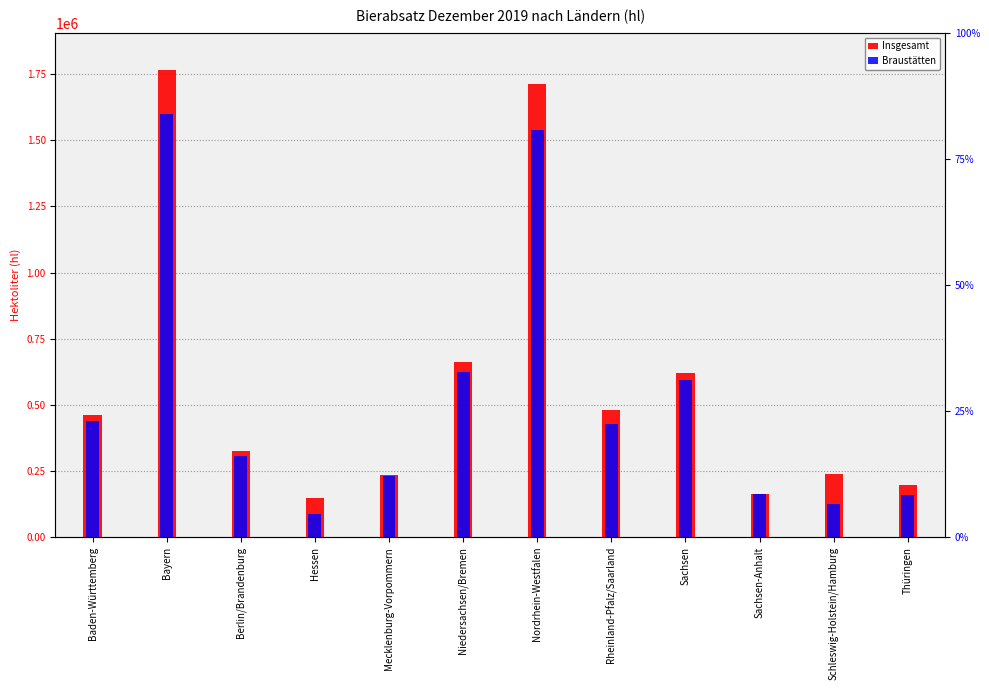

Where does the Braustätten series first go above 426413?

Baden-Württemberg